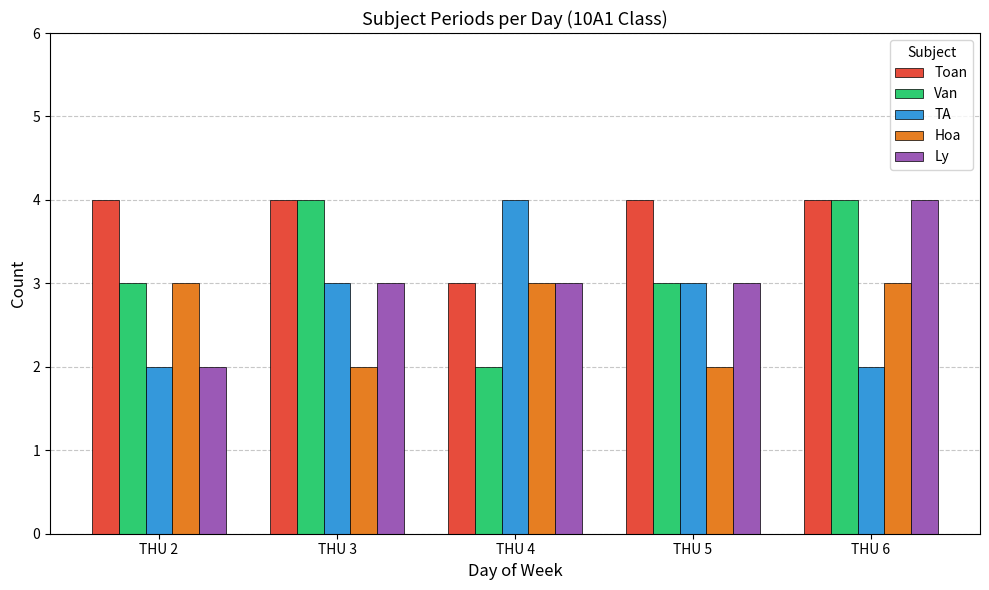

What is the difference between the maximum and minimum values in the Toan series?

1